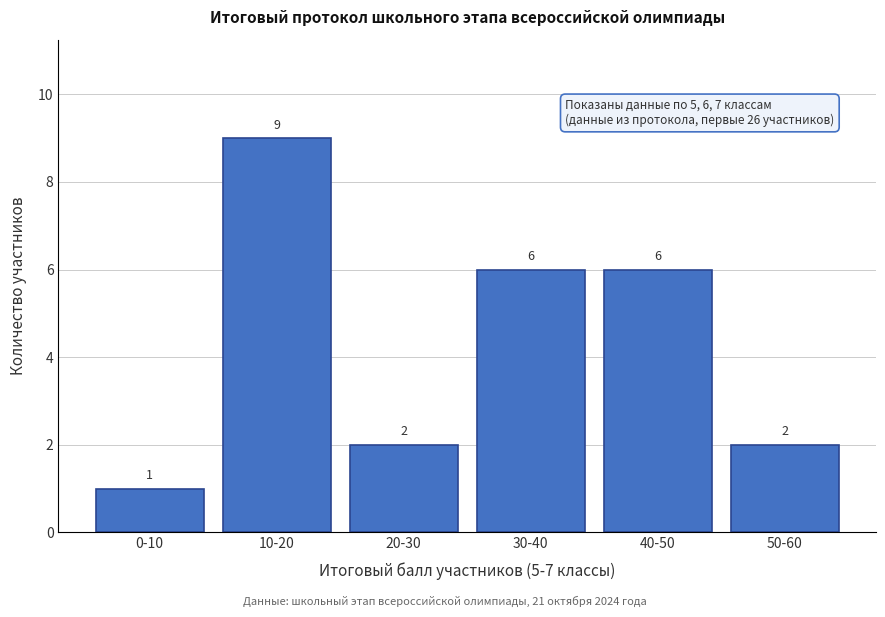

Reading right to left, transcribe all the data shown in this chart.

50-60=2	40-50=6	30-40=6	20-30=2	10-20=9	0-10=1